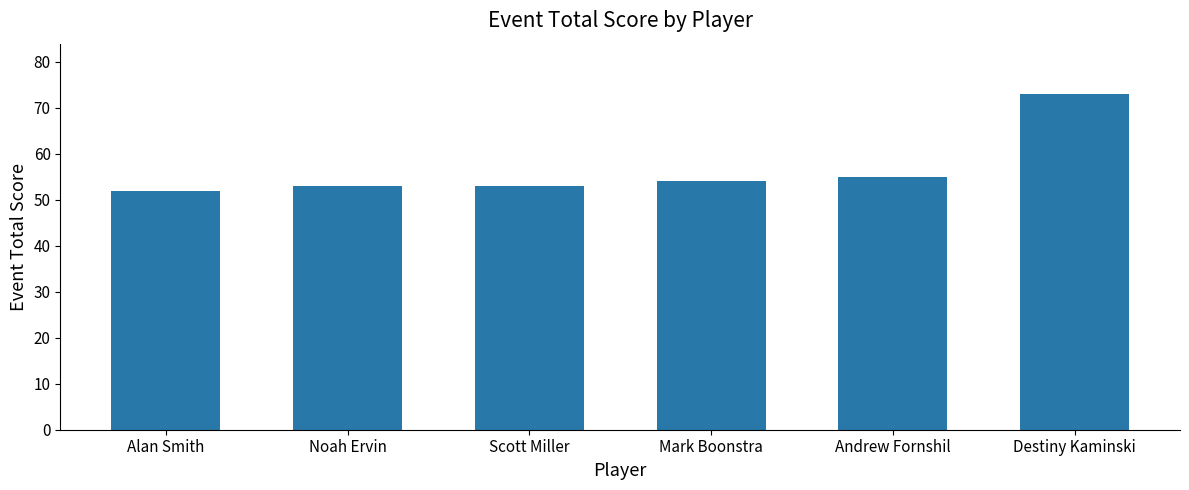

Which has a higher value, Scott Miller or Andrew Fornshil?

Andrew Fornshil